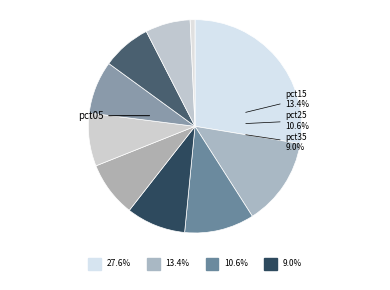

The pct25 slice represents 11% of the pie. True or false?

True